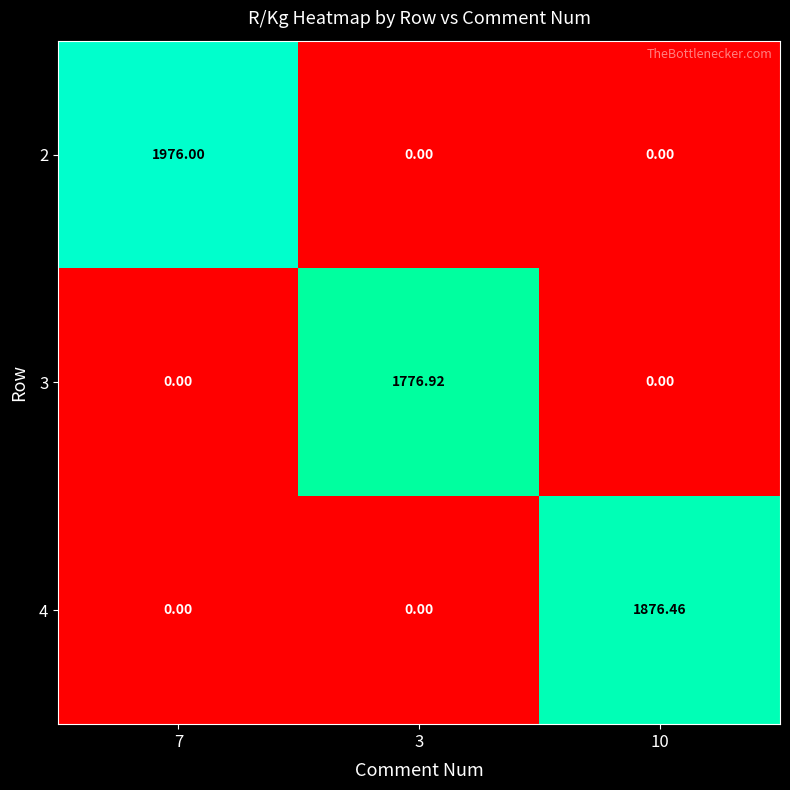

Is the value of 2 at 10 greater than the value of 3 at 3?

No